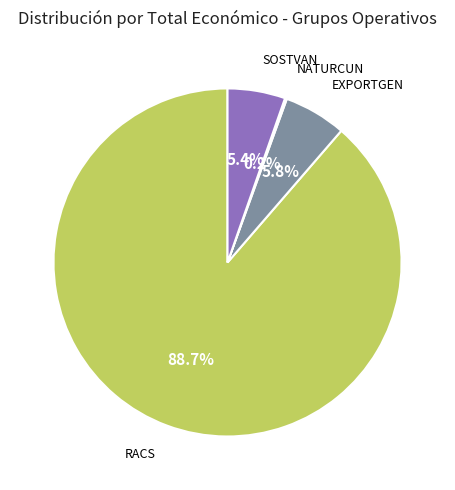

Between RACS and SOSTVAN, which is larger?

RACS